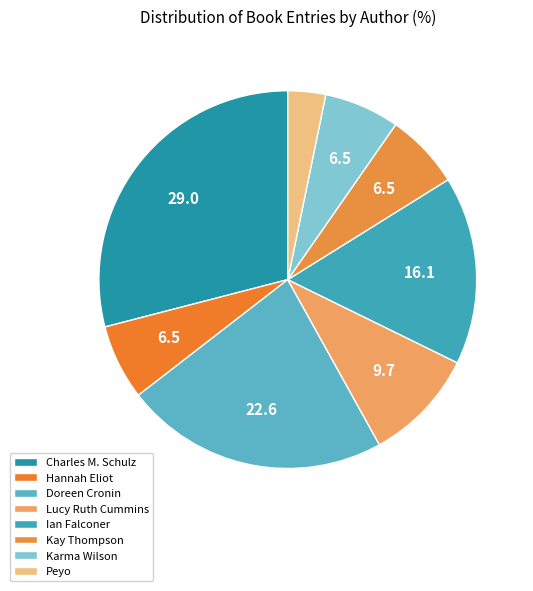

How many slices are in this pie chart?

8